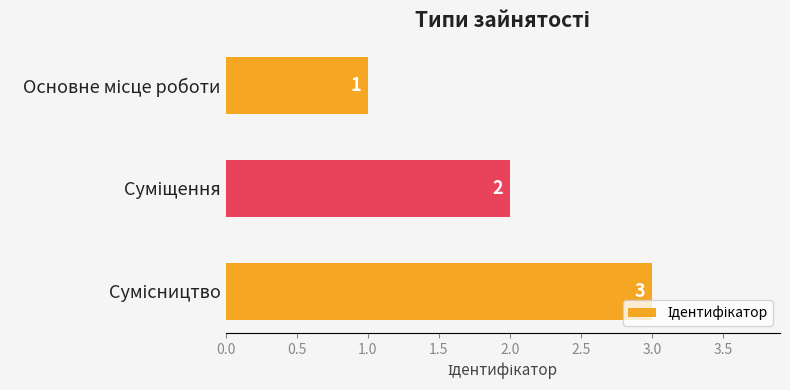

Count the values in the range 1 to 3.

3